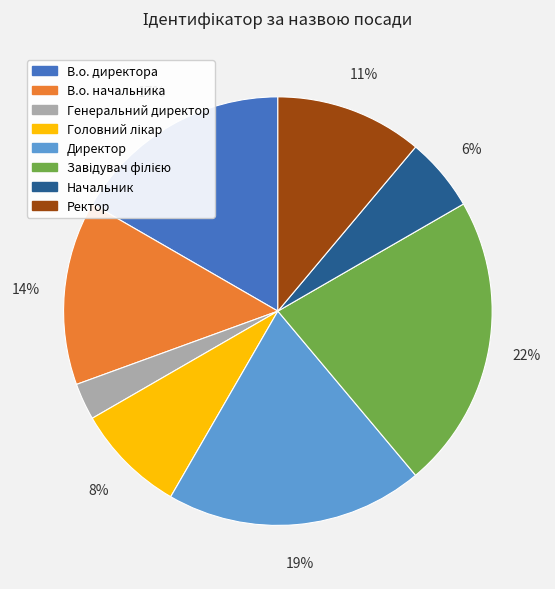

Does В.о. директора represent more than half of the total?

No